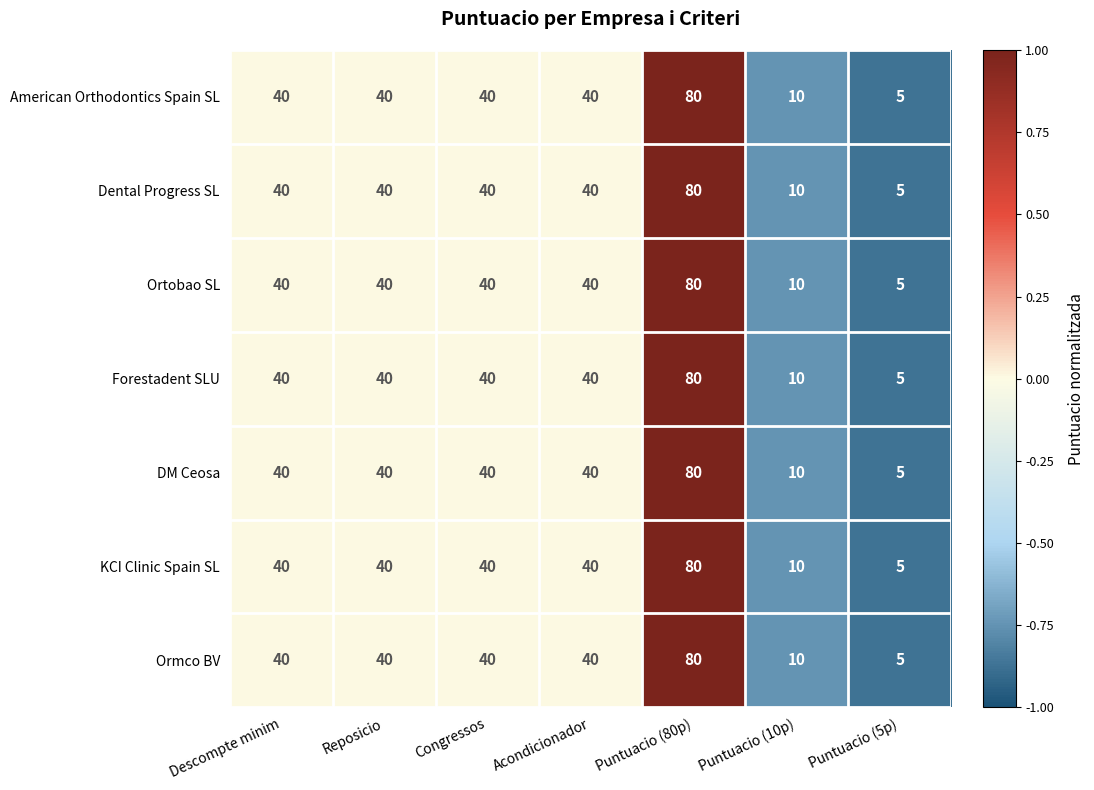

At which category is the sum across all series the highest?

Puntuacio (80p)